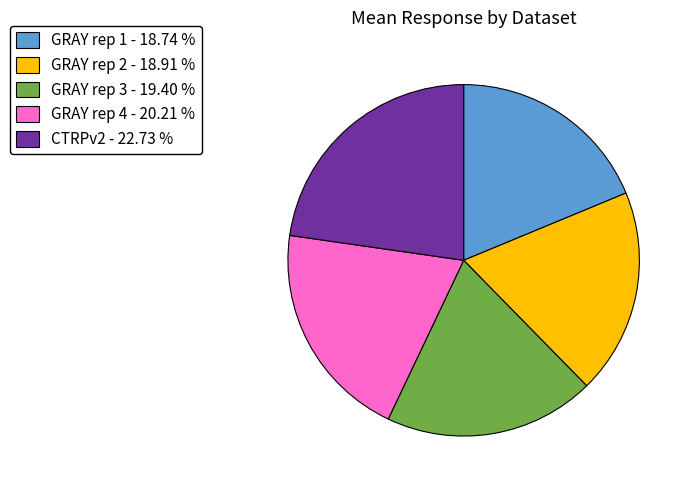

Which has a higher value, GRAY rep 4 - 20.21 % or GRAY rep 2 - 18.91 %?

GRAY rep 4 - 20.21 %